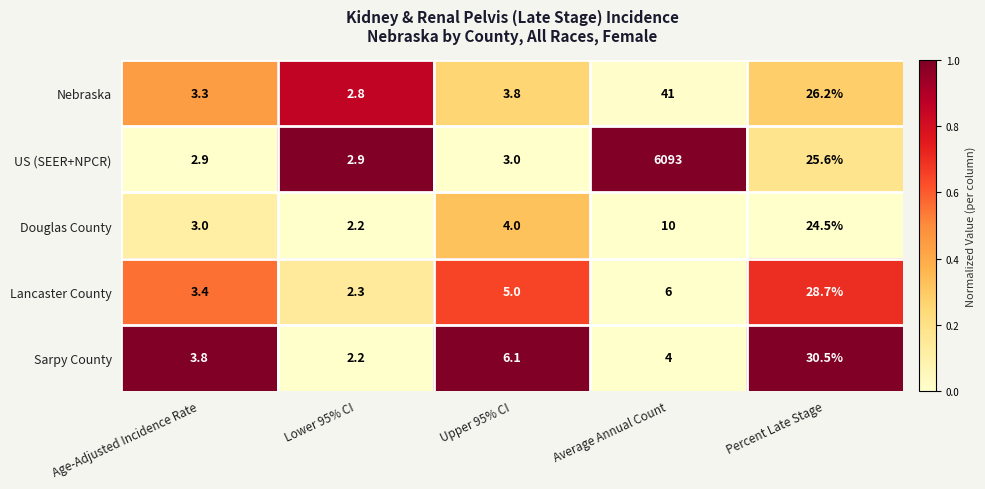

Which label corresponds to the smallest value in the chart?

Lower 95% CI